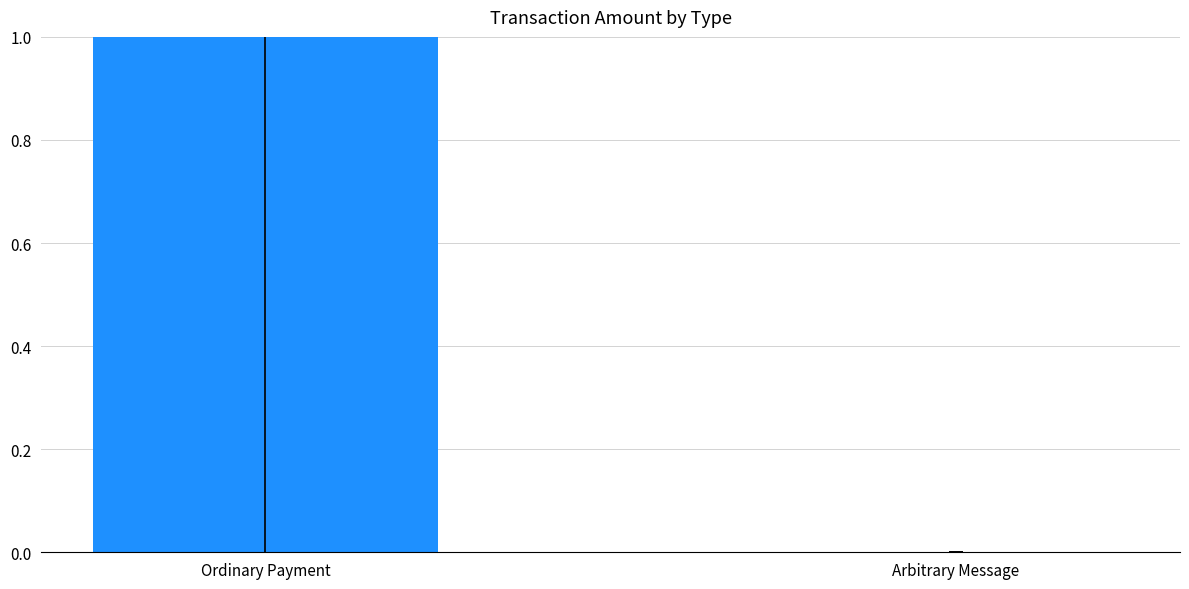

Which category has the highest value across all series?

Ordinary Payment